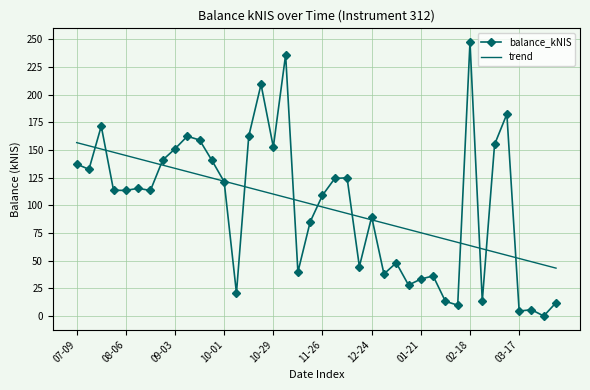

What is the greatest value displayed?

247.5